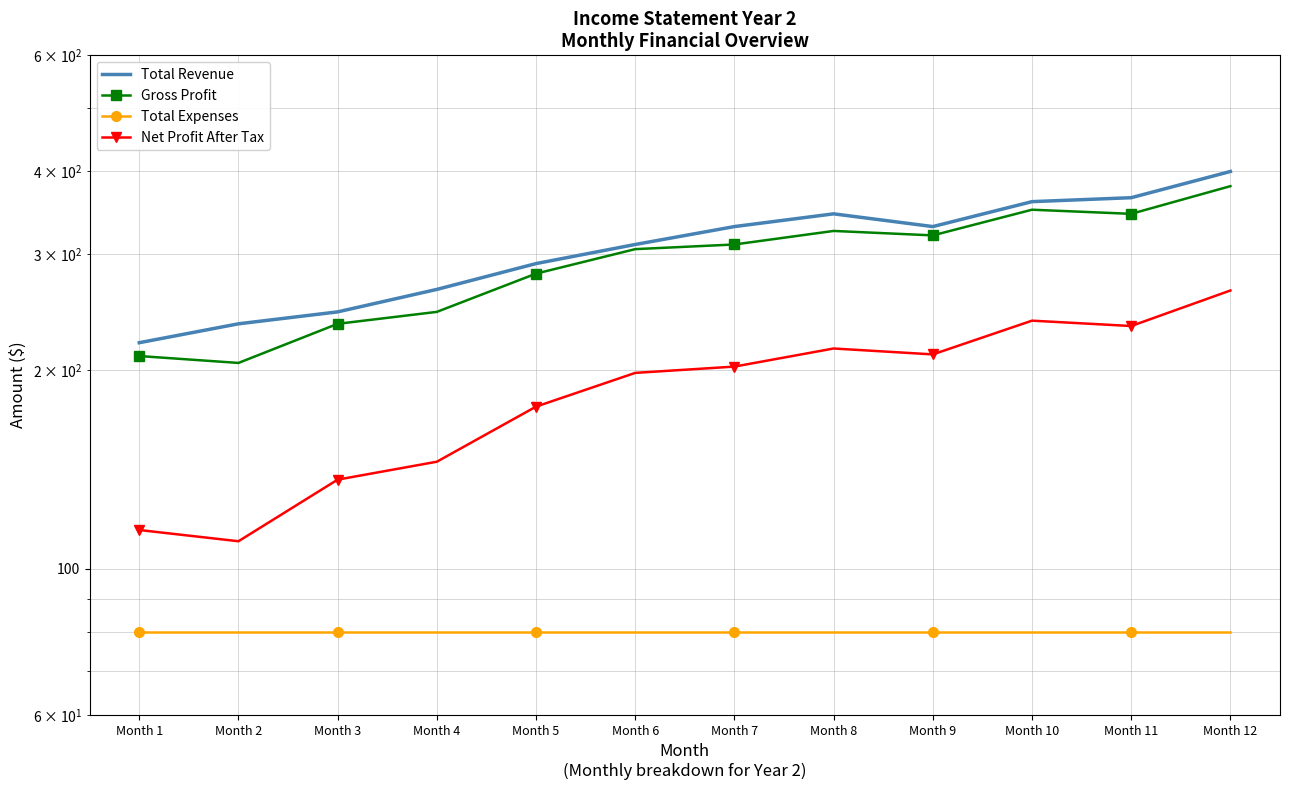

True or false: Gross Profit and Total Expenses intersect in this chart.

False